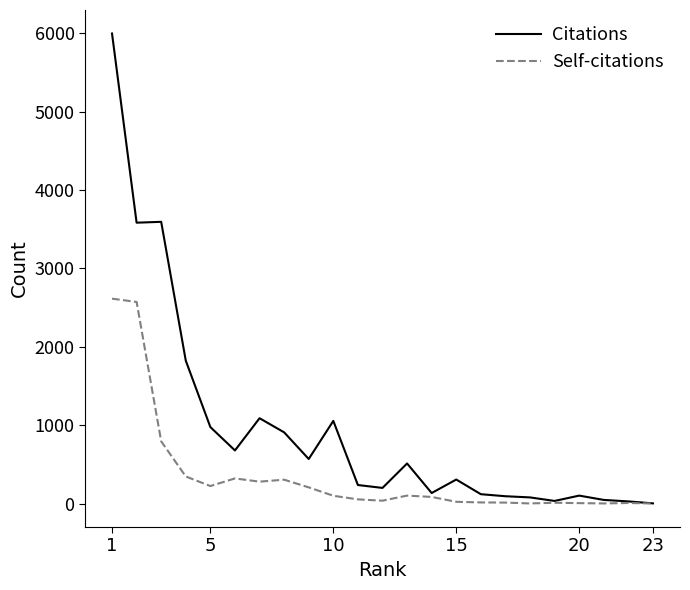

List the series in order of their overall mean, highest first.

Citations, Self-citations